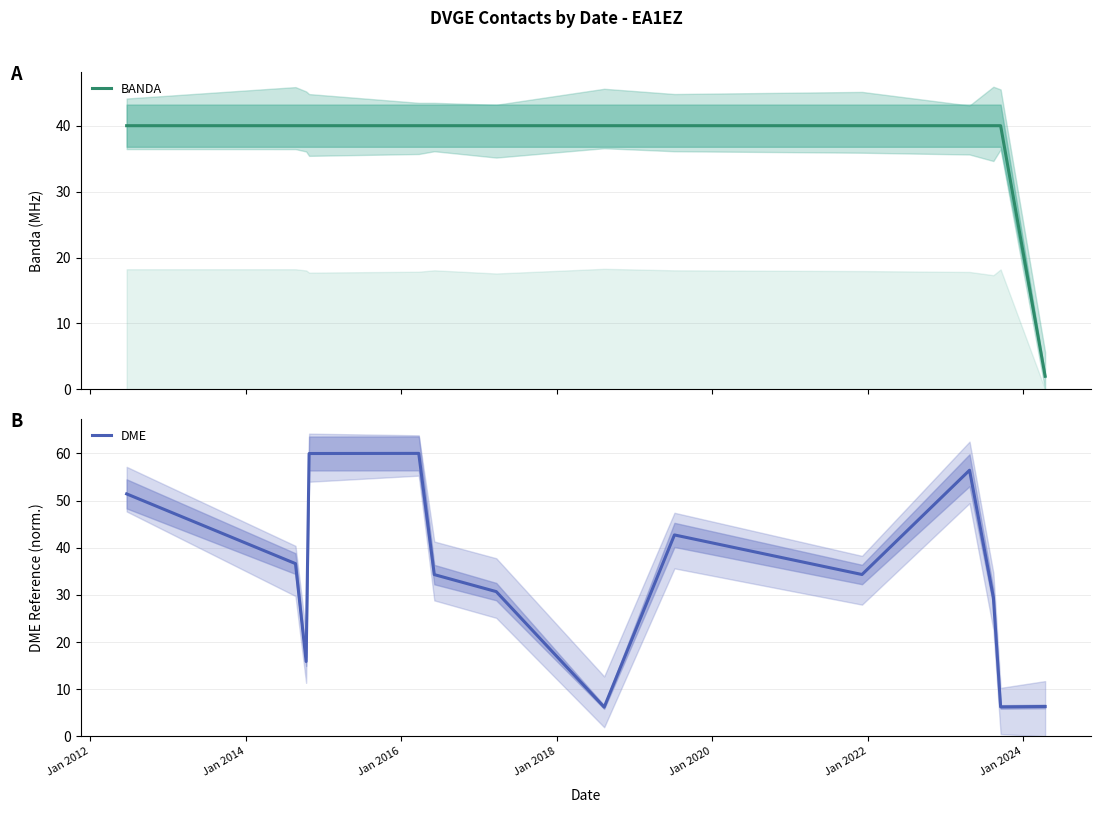

What are all the series names shown in the legend?

BANDA, DME